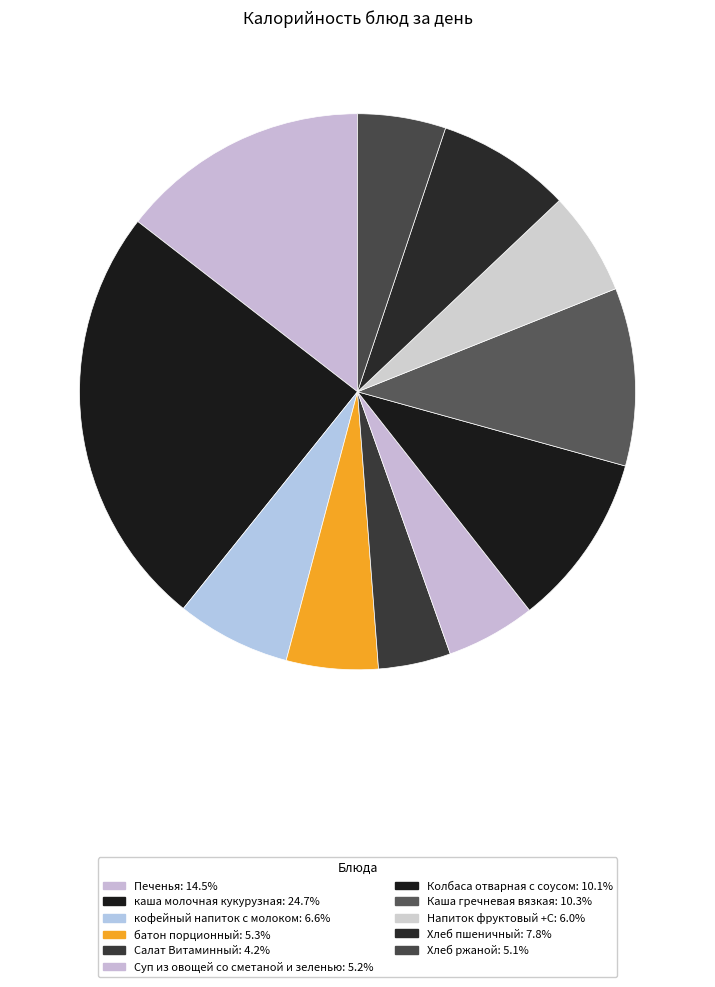

To the nearest percent, what portion does кофейный напиток с молоком represent?

7%